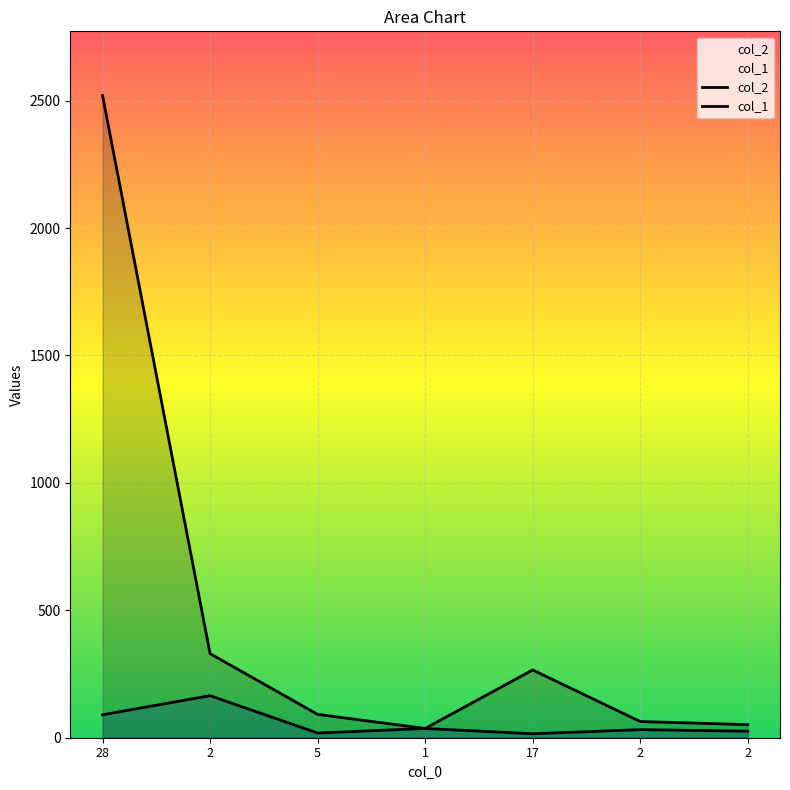

At which category does the chart reach its minimum across all series?

17